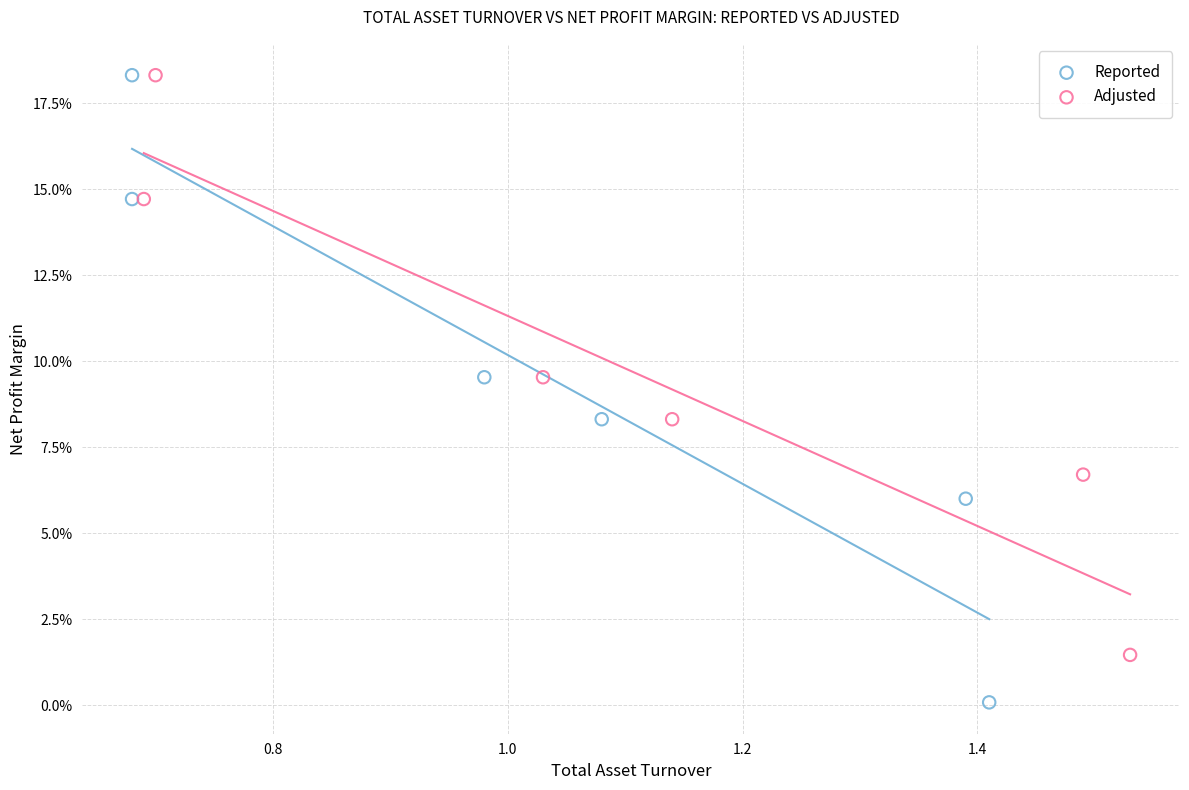

Which series reaches the minimum Y coordinate?

Reported